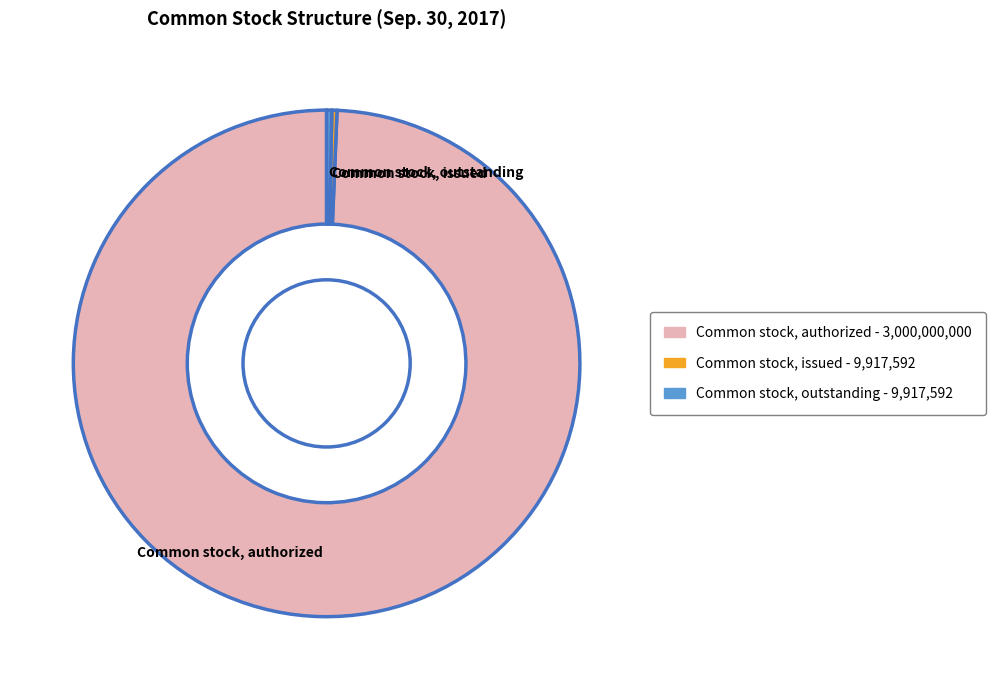

Count the number of slices in the pie.

3